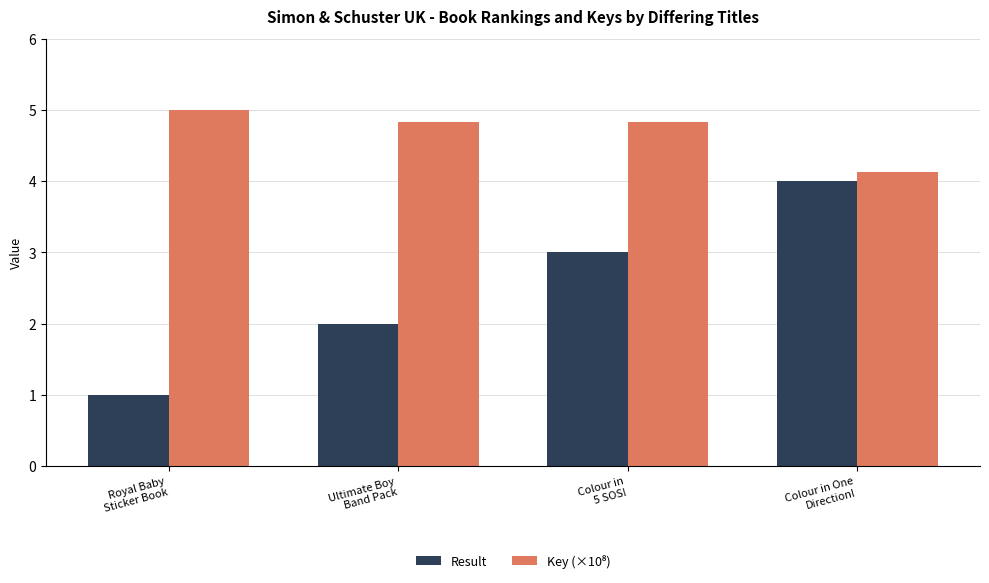

The Result series shows 1.5 at Royal Baby
Sticker Book. True or false?

False